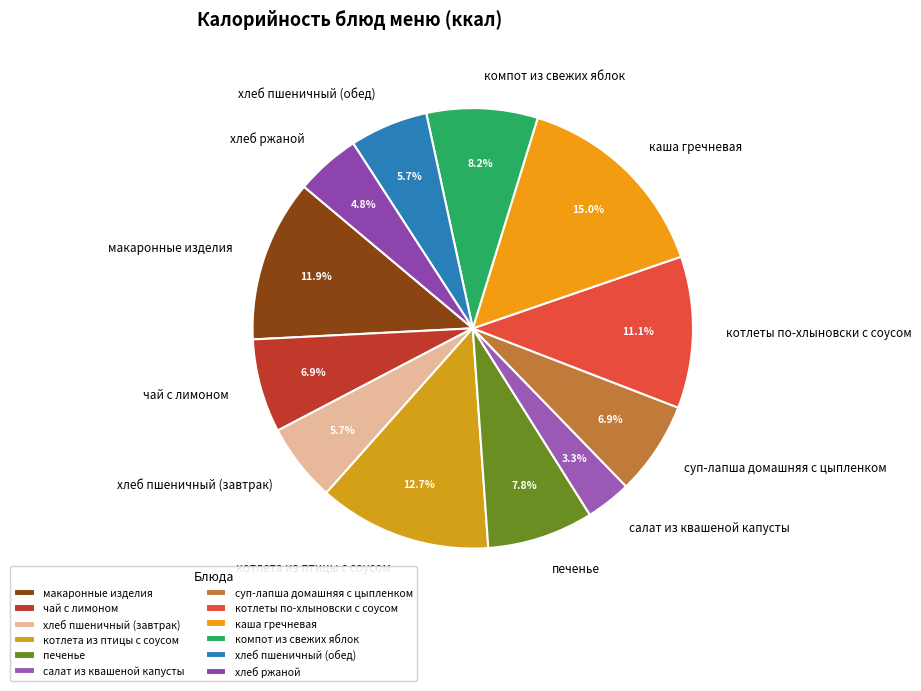

Between котлеты по-хлыновски с соусом and печенье, which is larger?

котлеты по-хлыновски с соусом